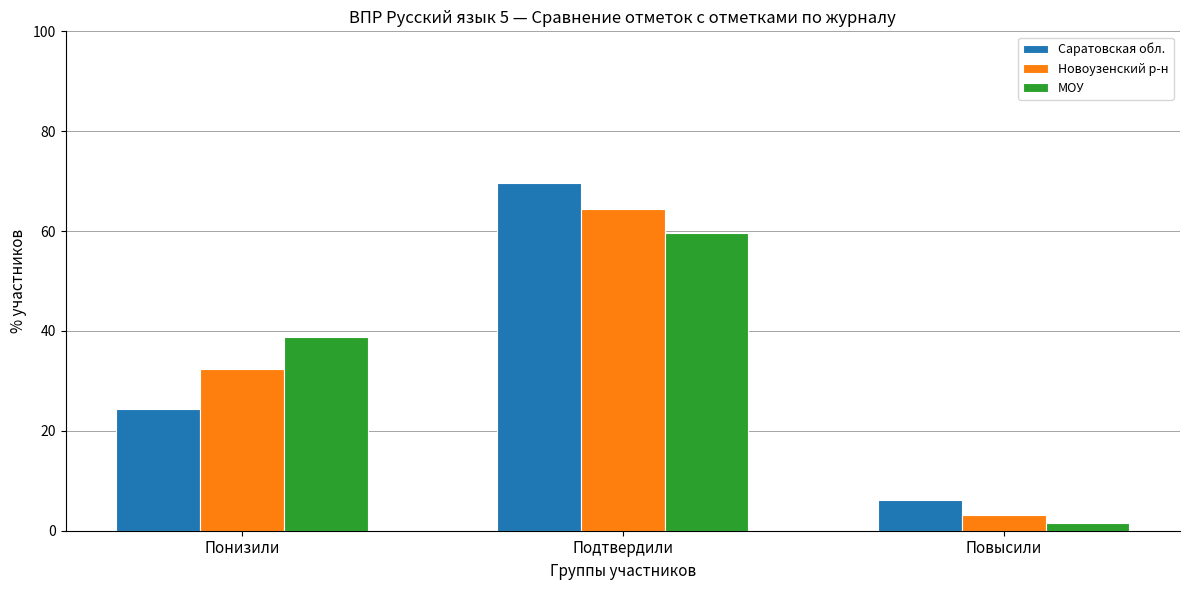

How many groups of bars are there?

3